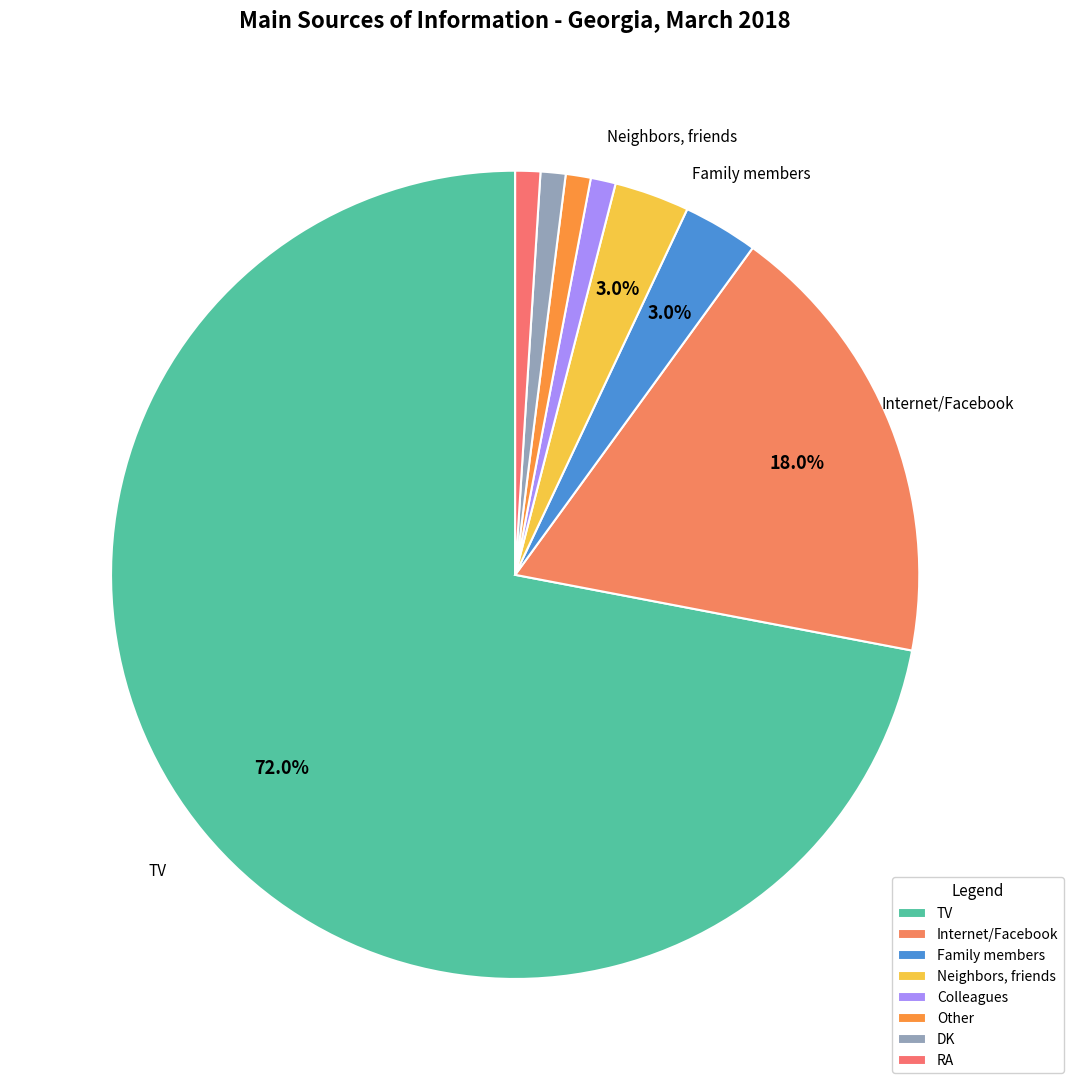

To the nearest percent, what portion does Neighbors, friends represent?

3%